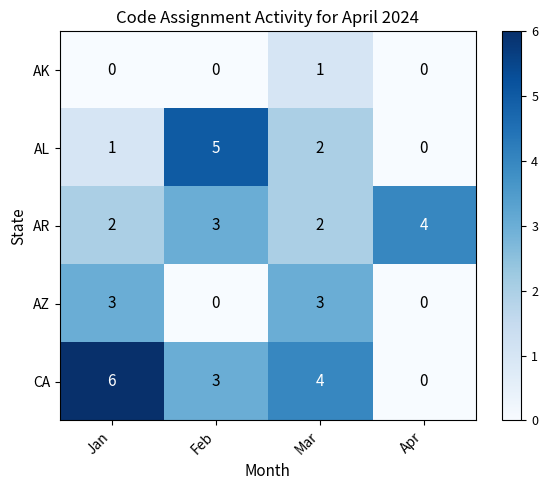

What is the maximum value shown in the chart?

6